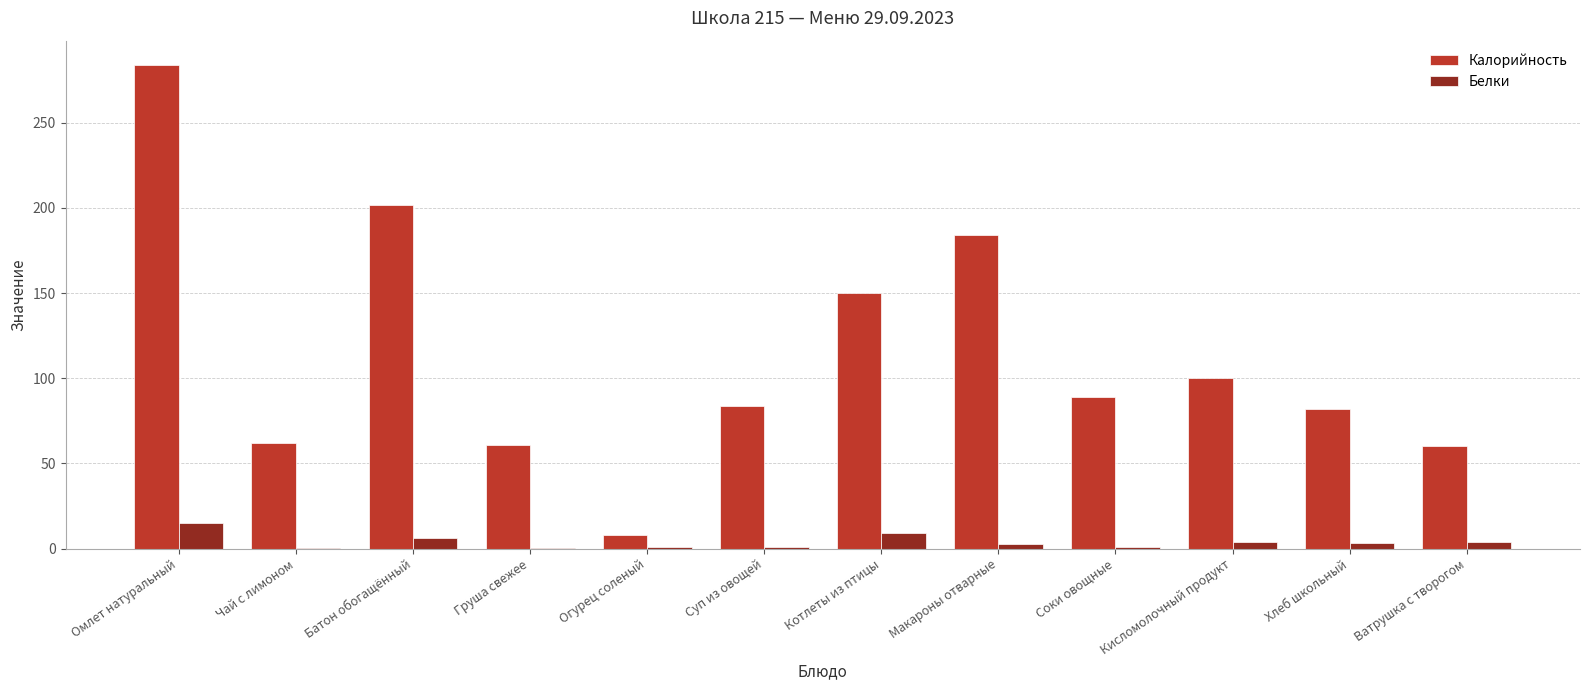

Is the value of Белки at Батон обогащённый greater than the value of Калорийность at Кисломолочный продукт?

No